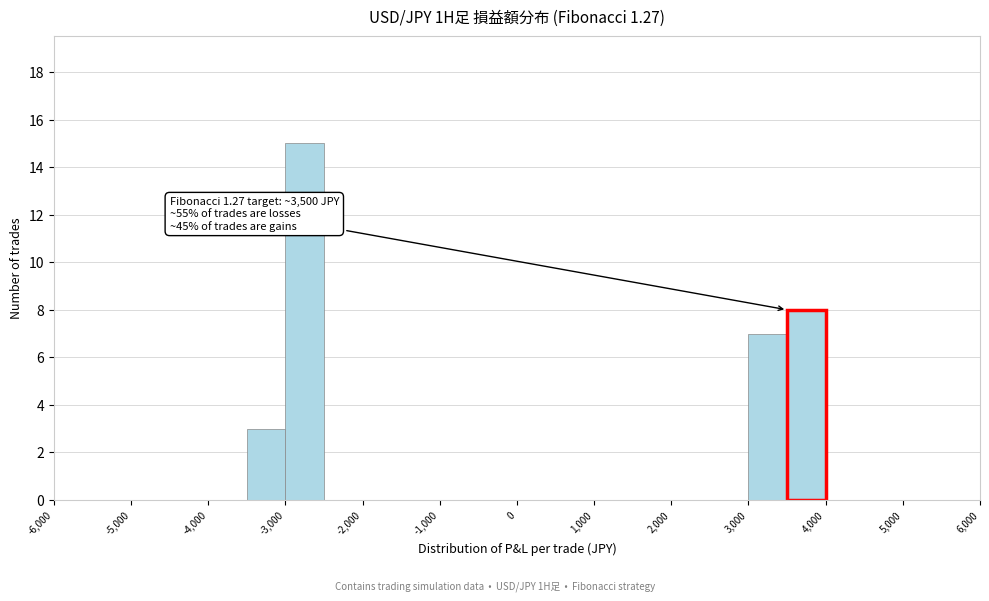

Which range on the x-axis has the tallest bar?

-3000 to -2500